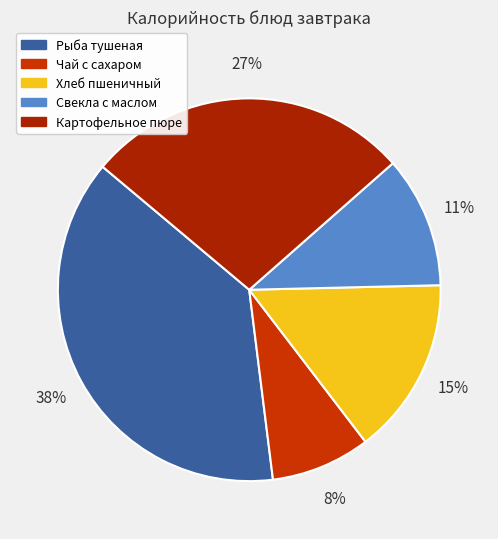

What percentage is the Свекла с маслом slice, to the nearest percent?

11%